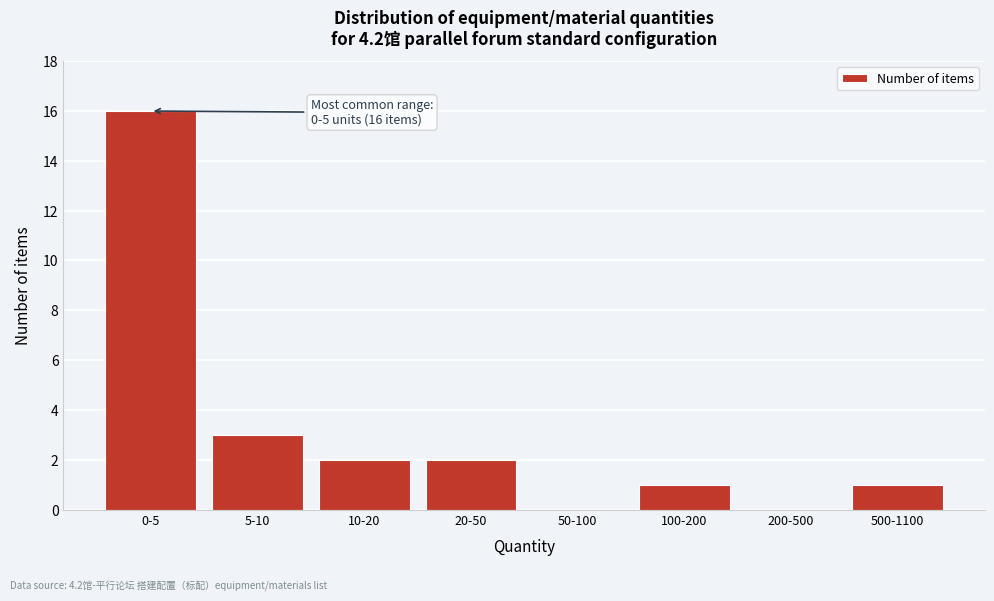

Reading right to left, what are all the values shown in this chart?

500-1100=1	200-500=0	100-200=1	50-100=0	20-50=2	10-20=2	5-10=3	0-5=16